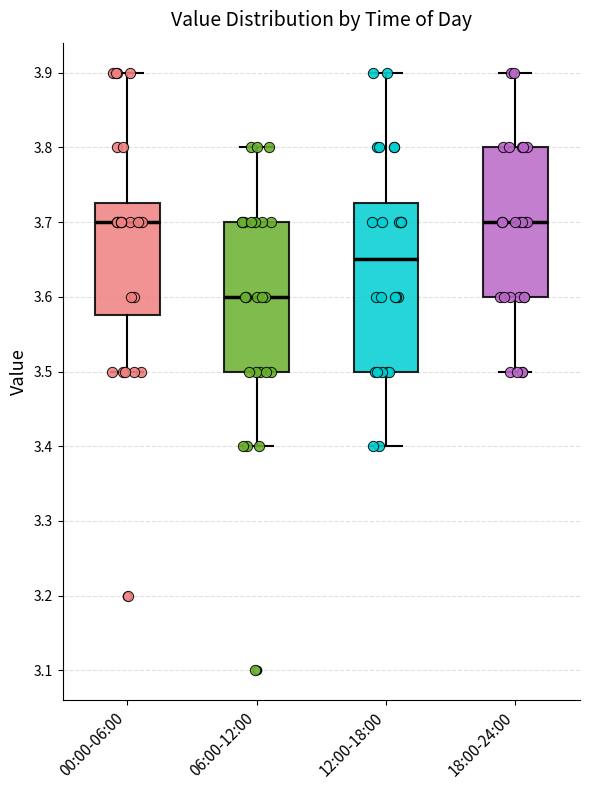

Where is the upper edge of the box for 00:00-06:00 on the y-axis? The values are not printed on the chart, so give them approximately, as read against the axis.

3.73